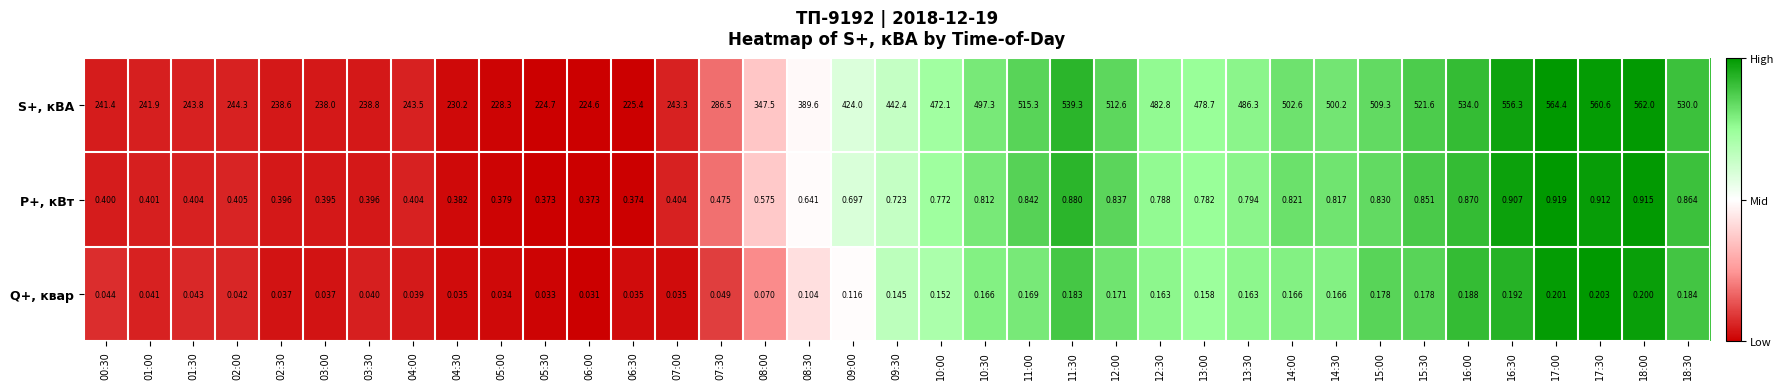

Which series changed the most between 14:30 and 18:30?

S+, кВА